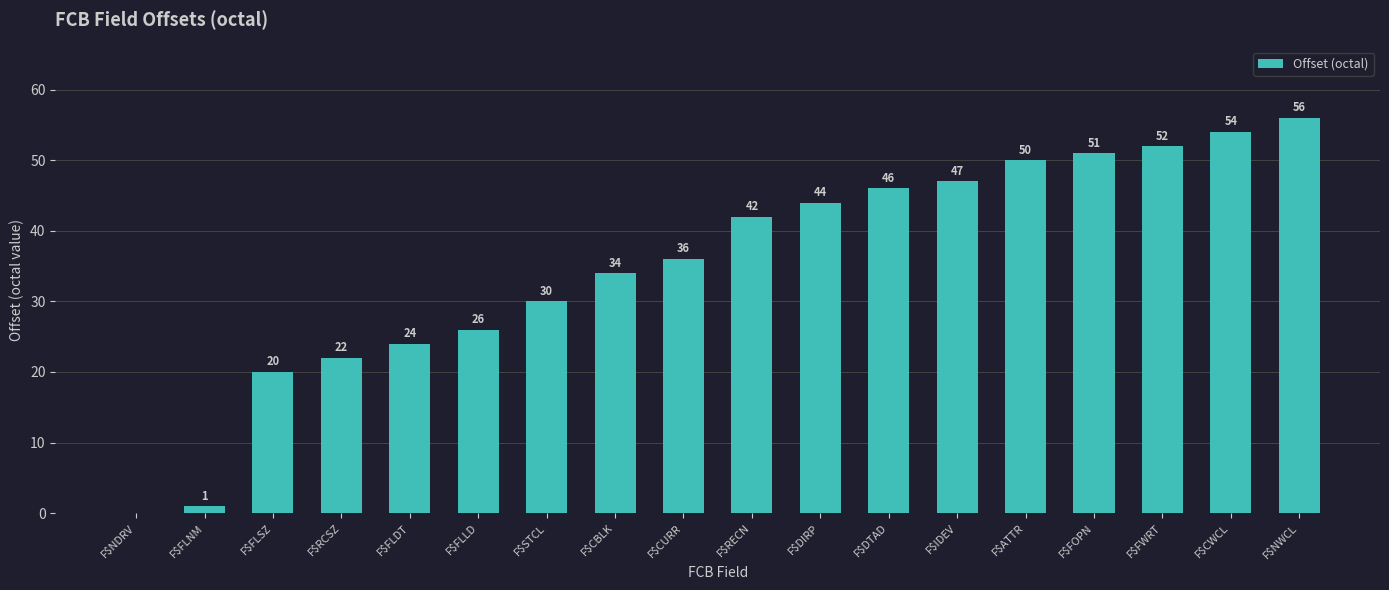

What is the sum of all values?

635